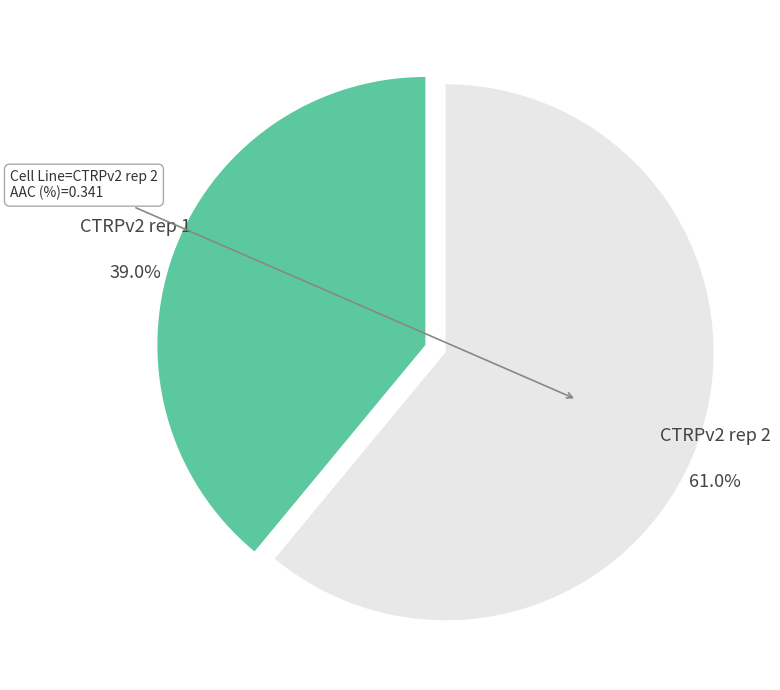

Between CTRPv2 rep 2 and CTRPv2 rep 1, which is larger?

CTRPv2 rep 2